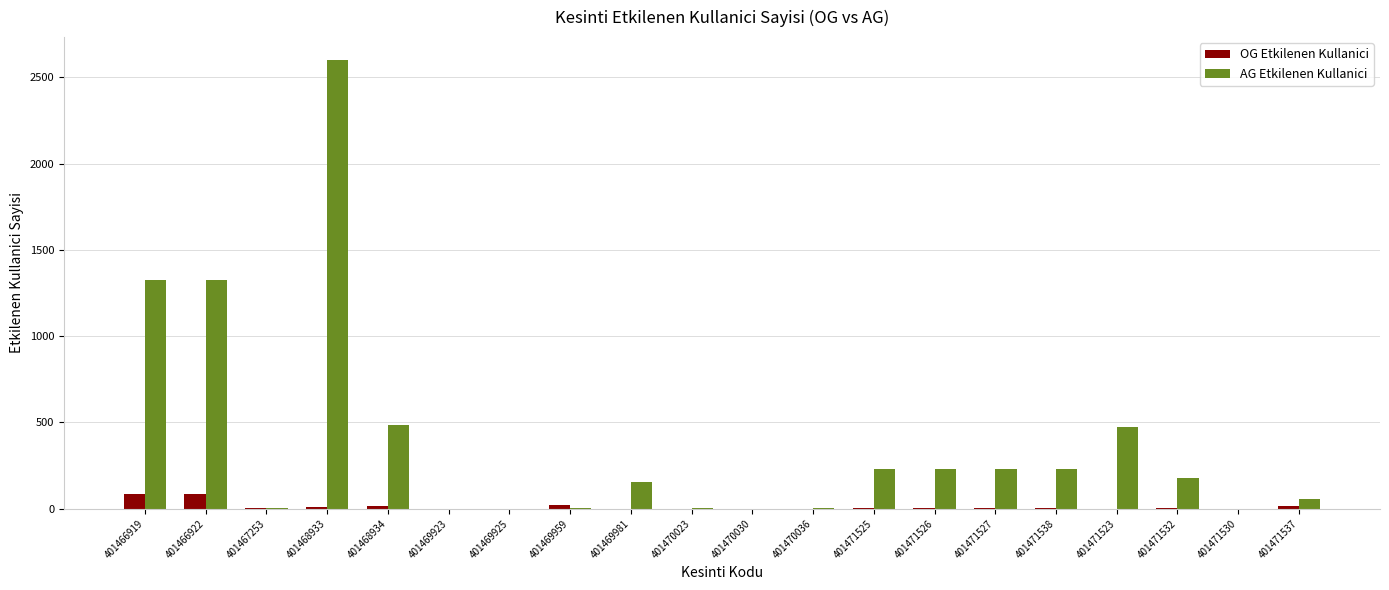

What value does the AG Etkilenen Kullanici series have at 401471523, to the nearest 100?

500